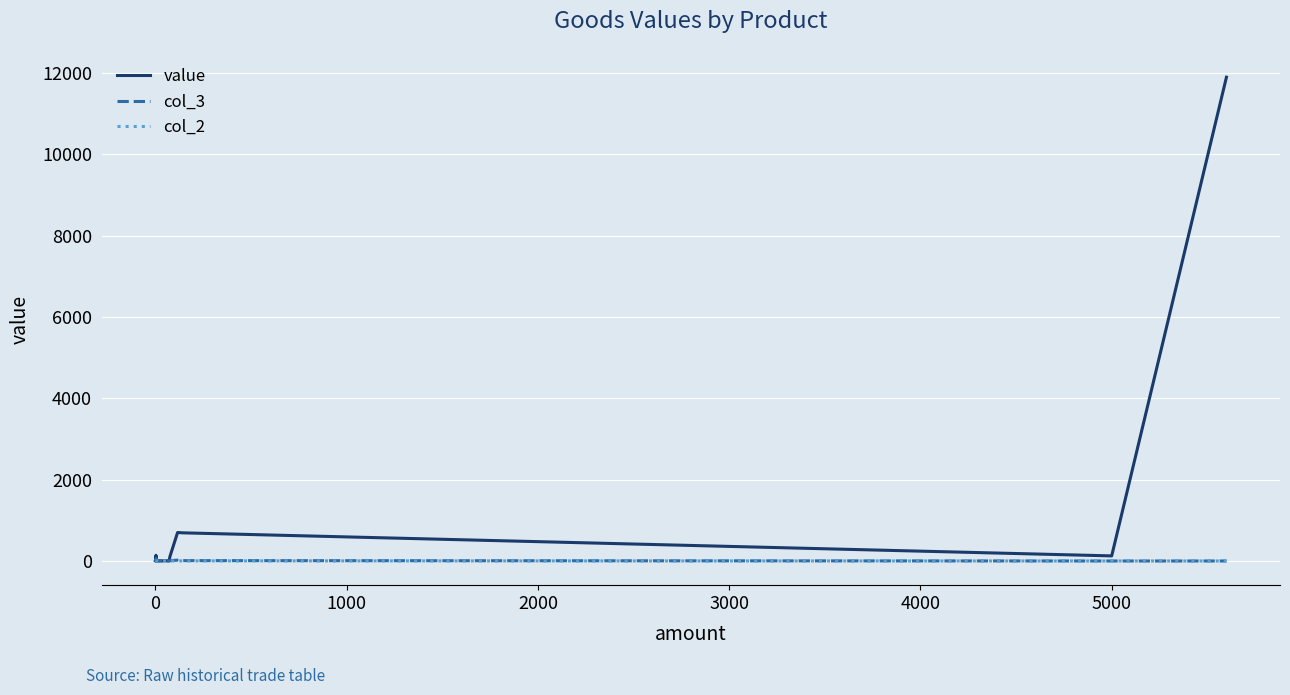

Which series has the widest spread of values?

value